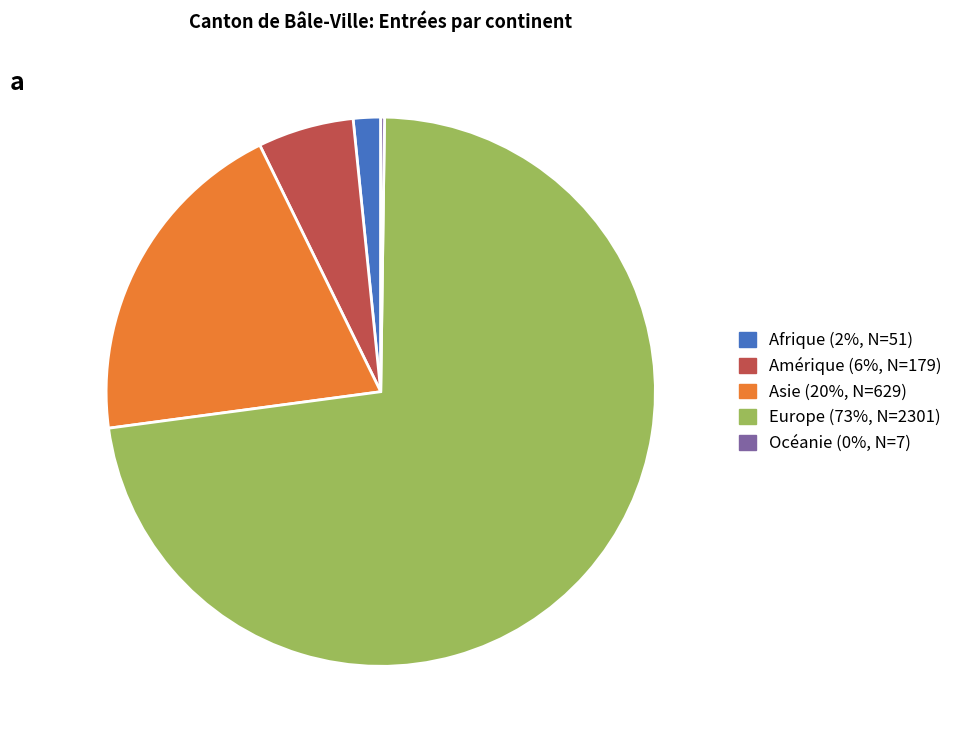

What is the largest slice in the pie chart?

Europe